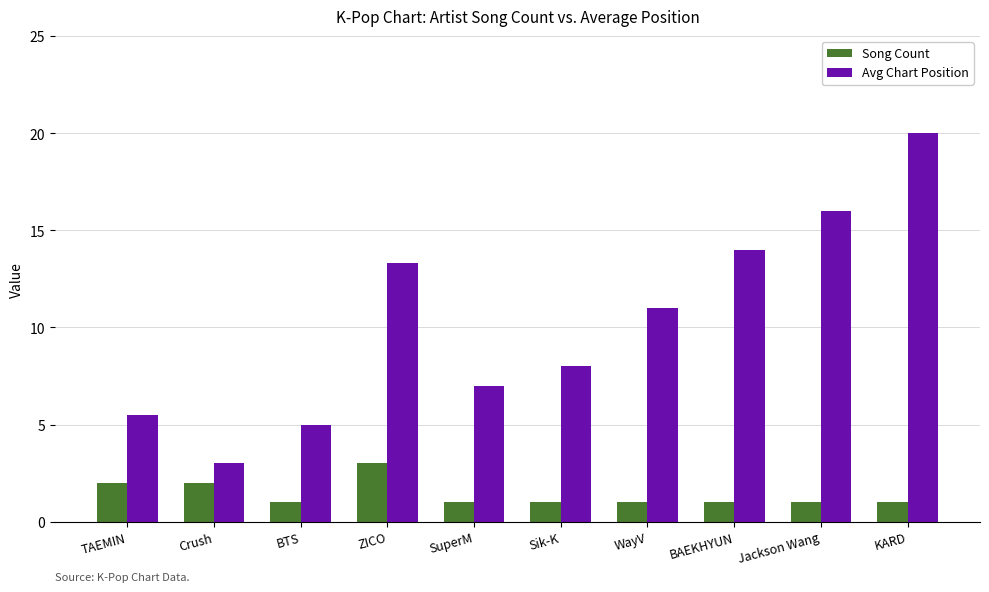

What is the minimum value for Song Count?

1.0